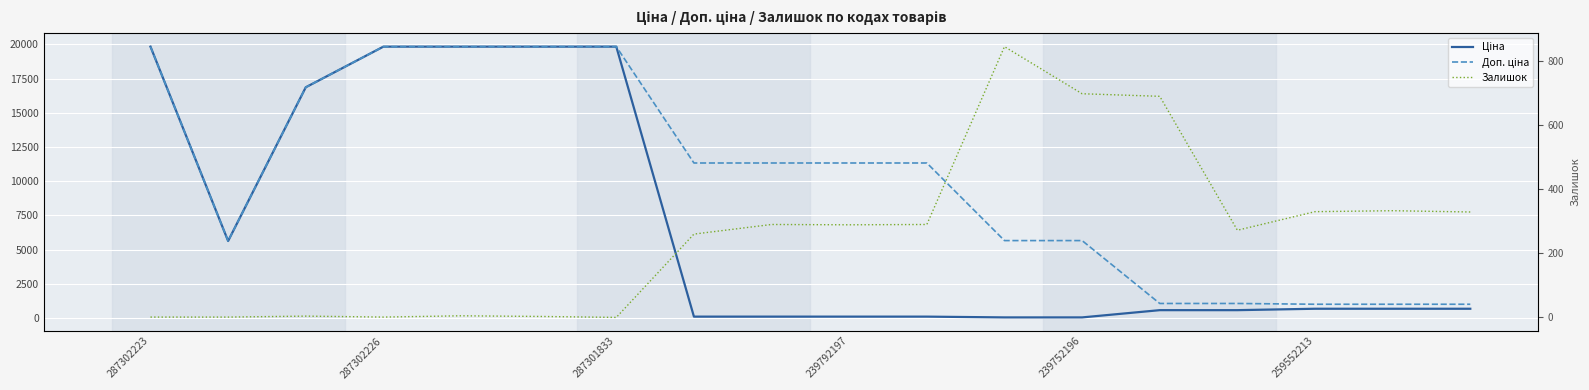

At which label does Доп. ціна first exceed 11334?

287302223